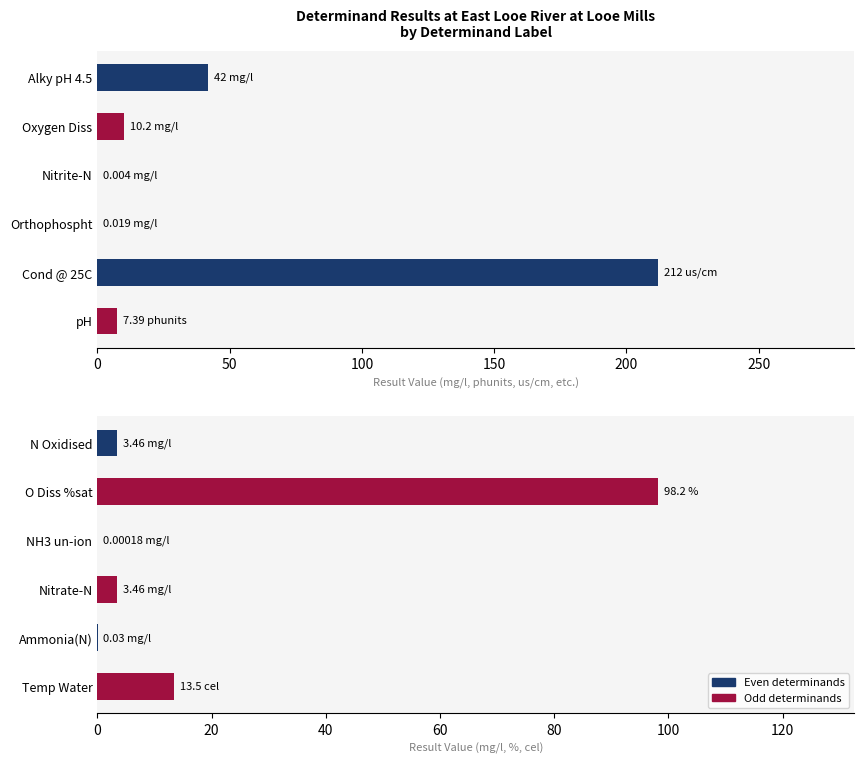

Is it true that the value at Nitrate-N is 6.2?

False